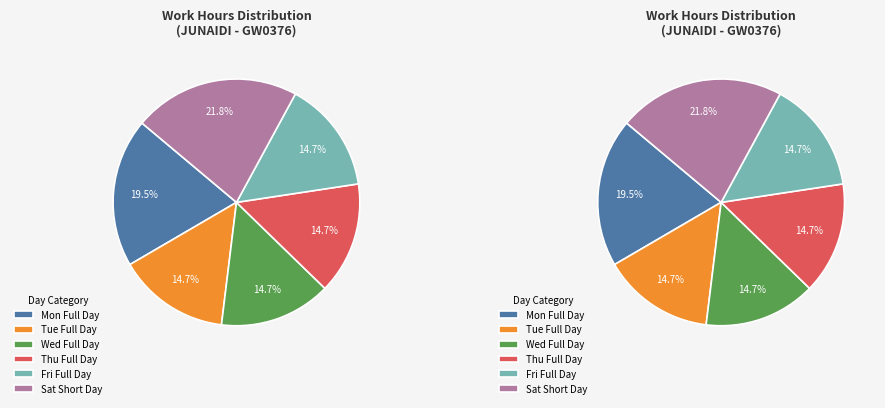

Does any single category account for the majority?

No